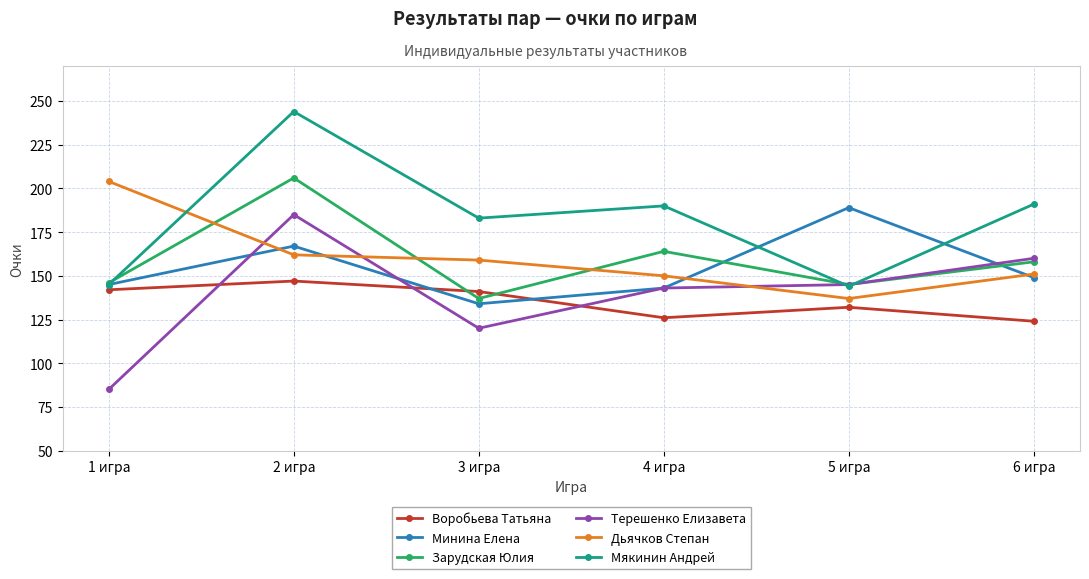

Which label corresponds to the smallest value in the chart?

1 игра